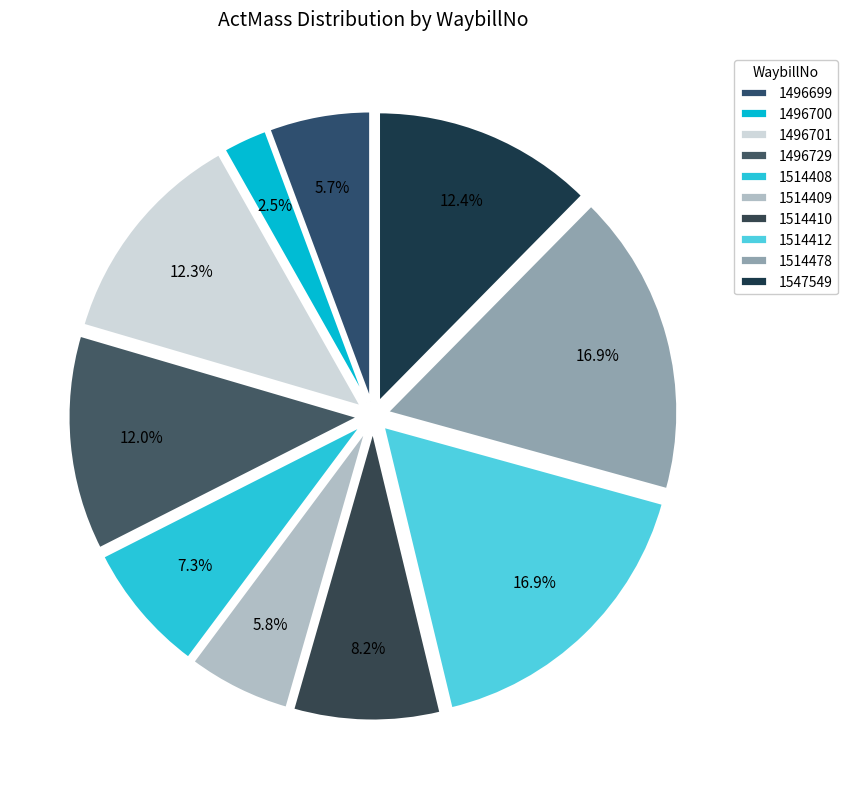

What portion of the pie excludes 1496729?

88.0%